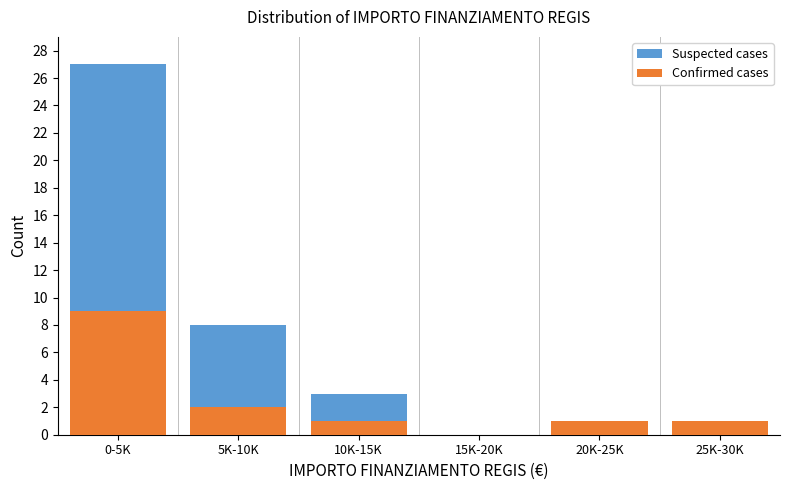

Reading left to right, list the values for the Confirmed cases series.

0-5K=9	5K-10K=2	10K-15K=1	15K-20K=0	20K-25K=1	25K-30K=1